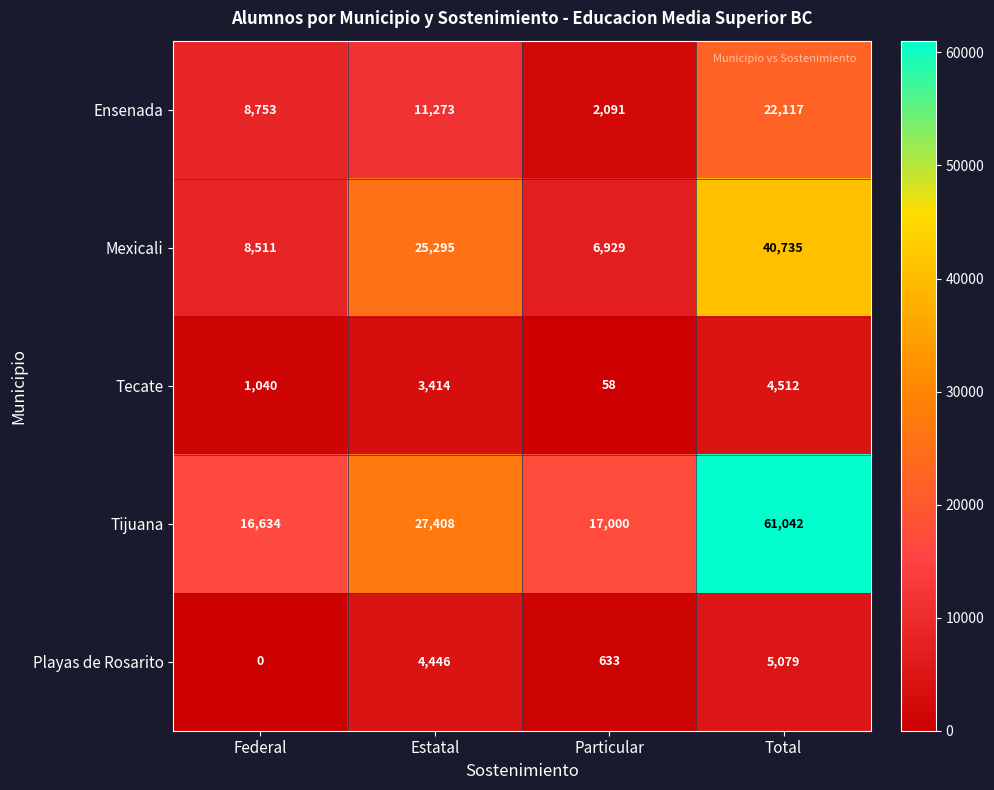

Reading left to right, what are all the values shown in this chart?

Ensenada: Federal=8753	Estatal=11273	Particular=2091	Total=22117
Mexicali: Federal=8511	Estatal=25295	Particular=6929	Total=40735
Tecate: Federal=1040	Estatal=3414	Particular=58	Total=4512
Tijuana: Federal=16634	Estatal=27408	Particular=17000	Total=61042
Playas de Rosarito: Federal=0	Estatal=4446	Particular=633	Total=5079